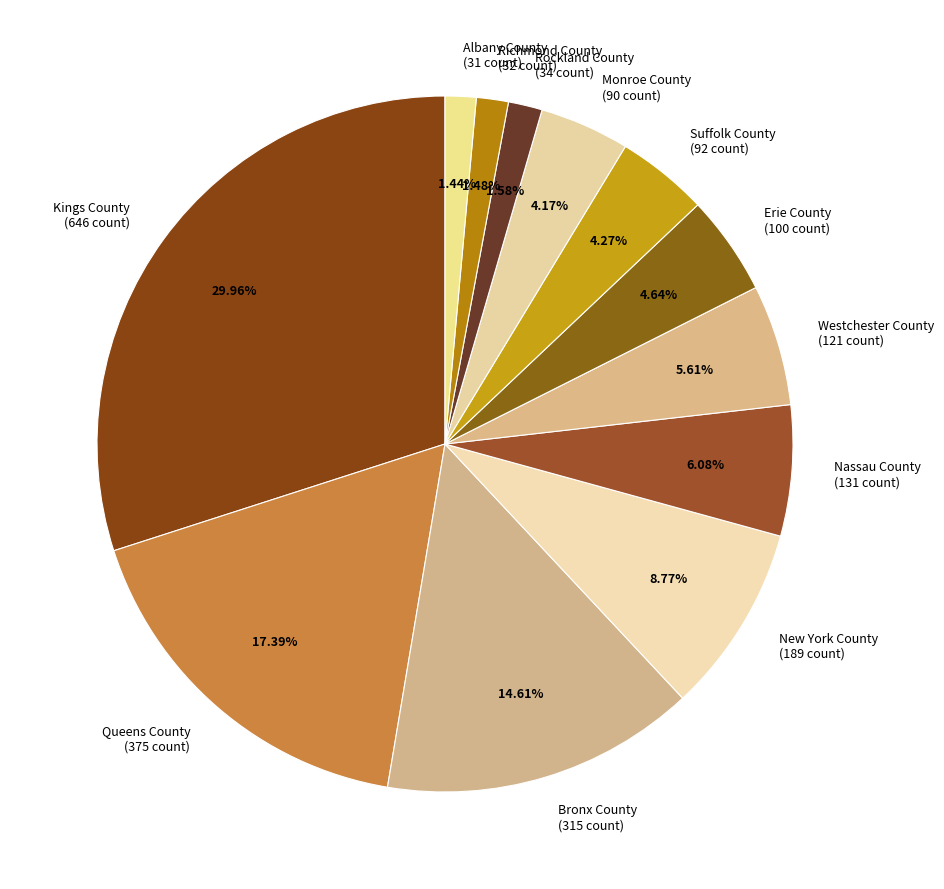

Does Suffolk County (92 count) represent more than half of the total?

No